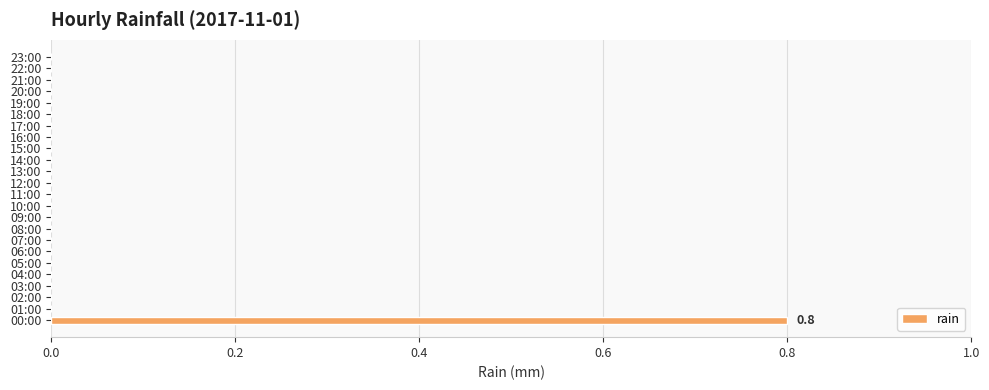

The value at 13:00 is 0.5. True or false?

False